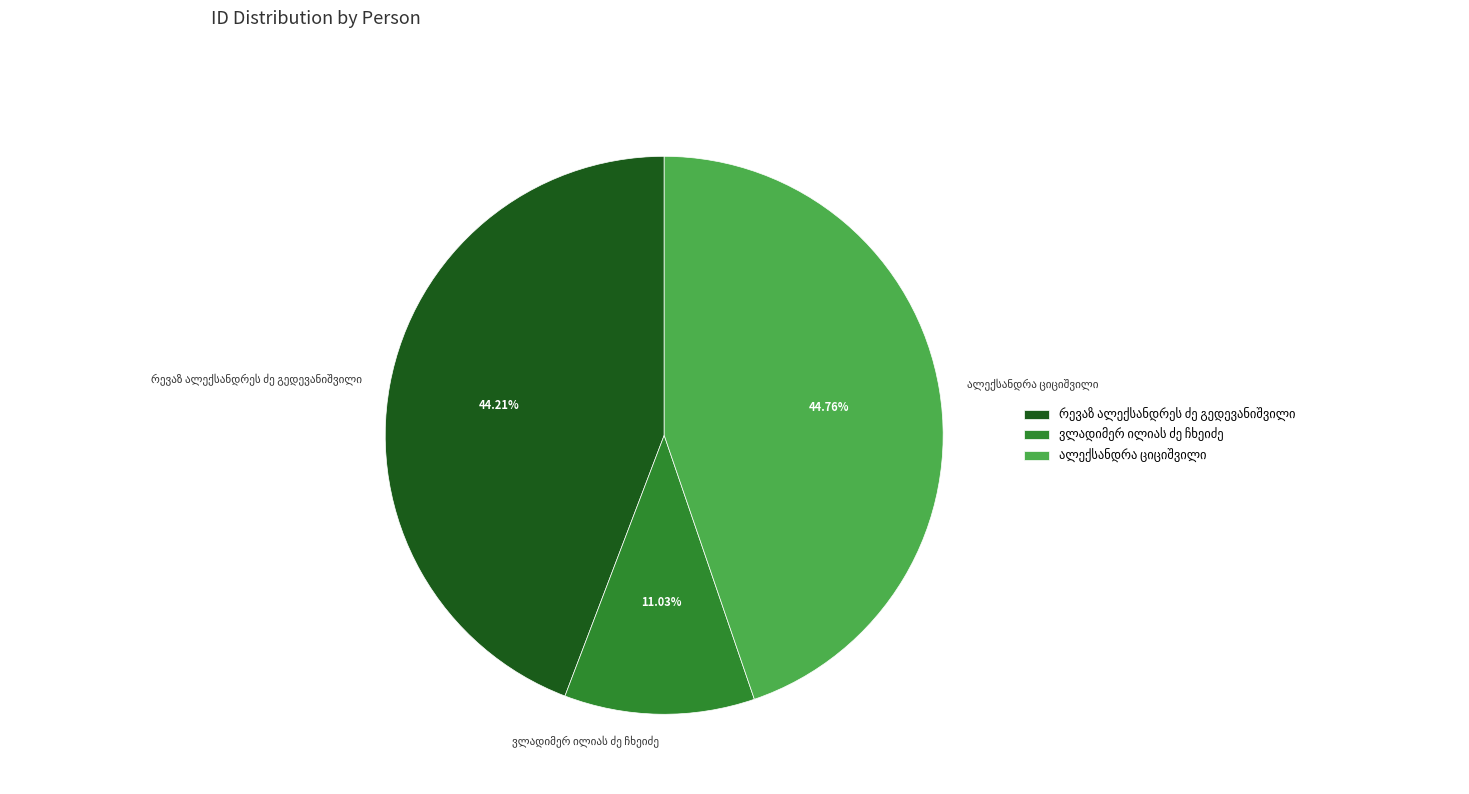

Is there a majority slice in this chart?

No